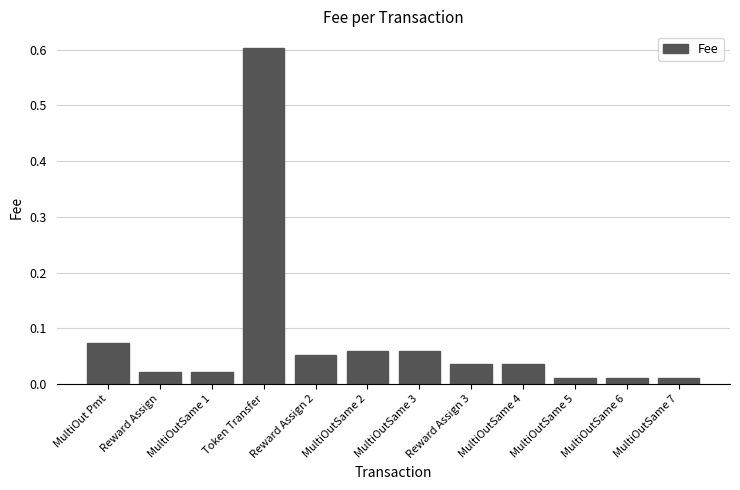

What is the maximum value shown in the chart?

0.6